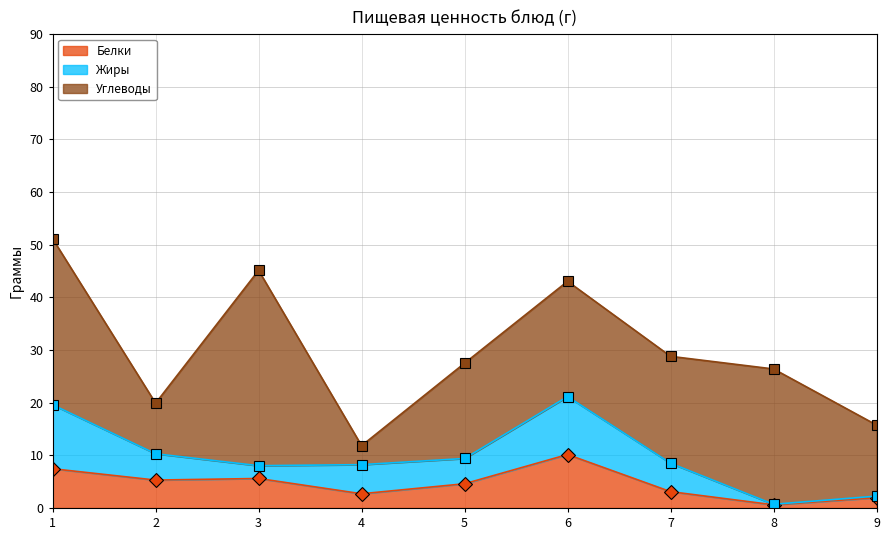

The Белки series shows 10.2 at Шницель рубленый. True or false?

True